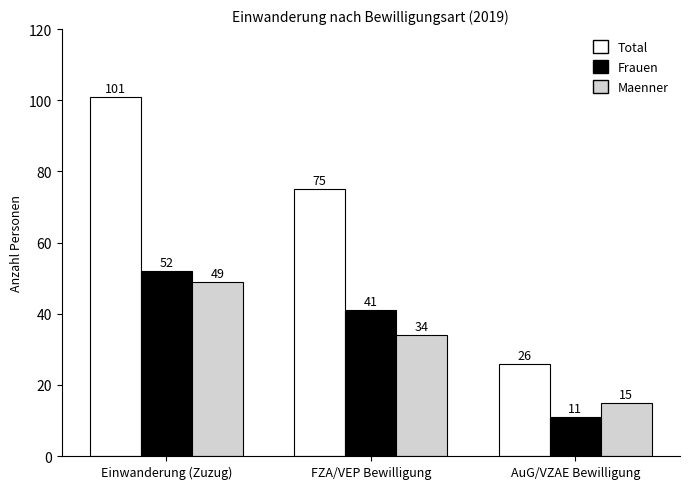

What are all the series names shown in the legend?

Total, Frauen, Maenner